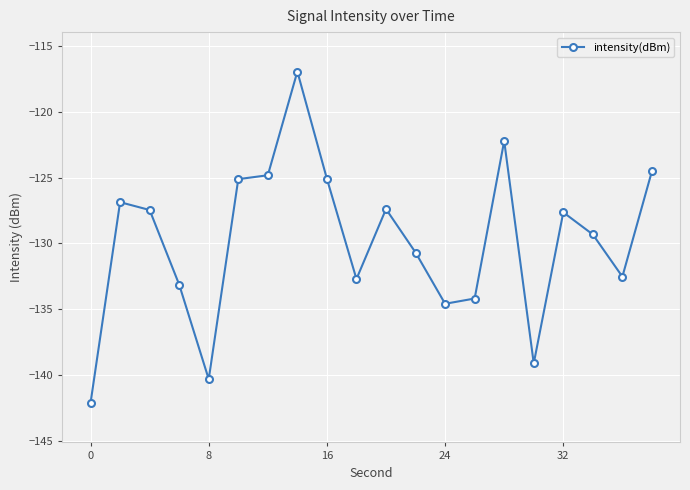

True or false: the data has more than 0 interior local peaks.

True